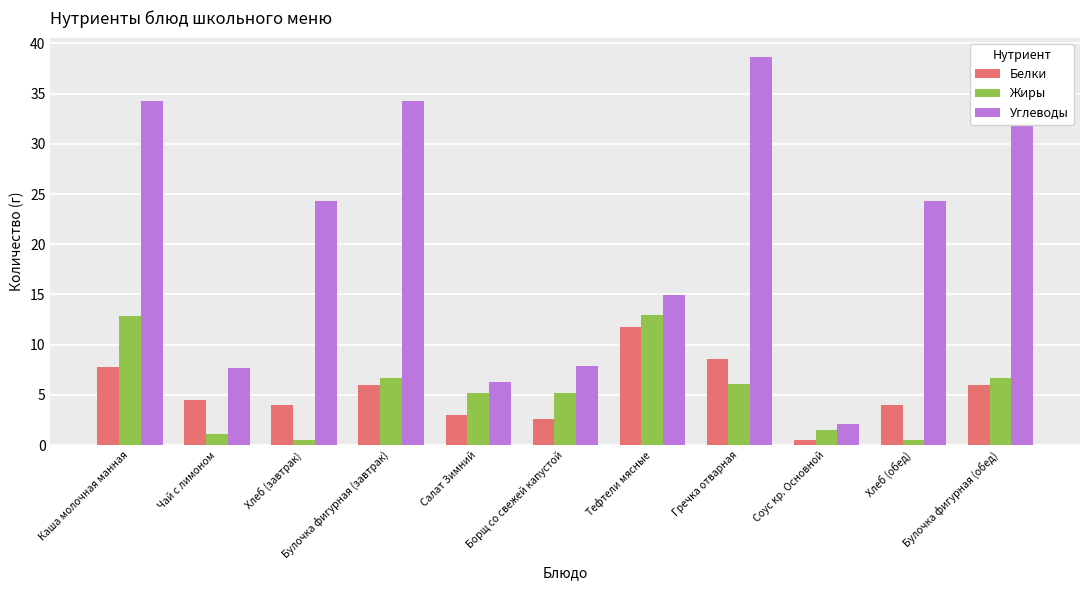

What is the highest value of the Белки series?

11.8